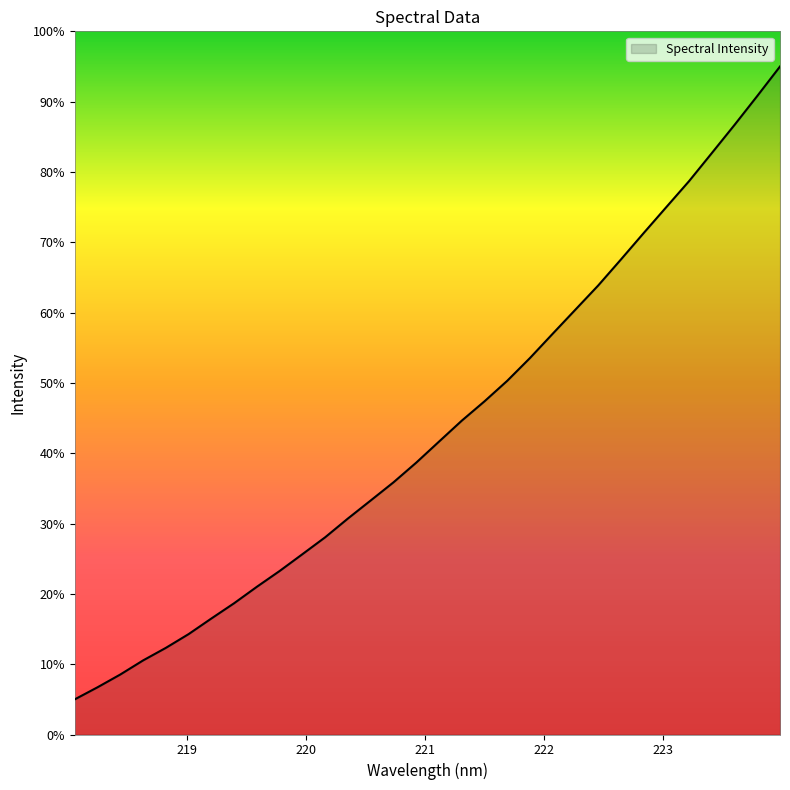

What is the greatest value displayed?

95.0